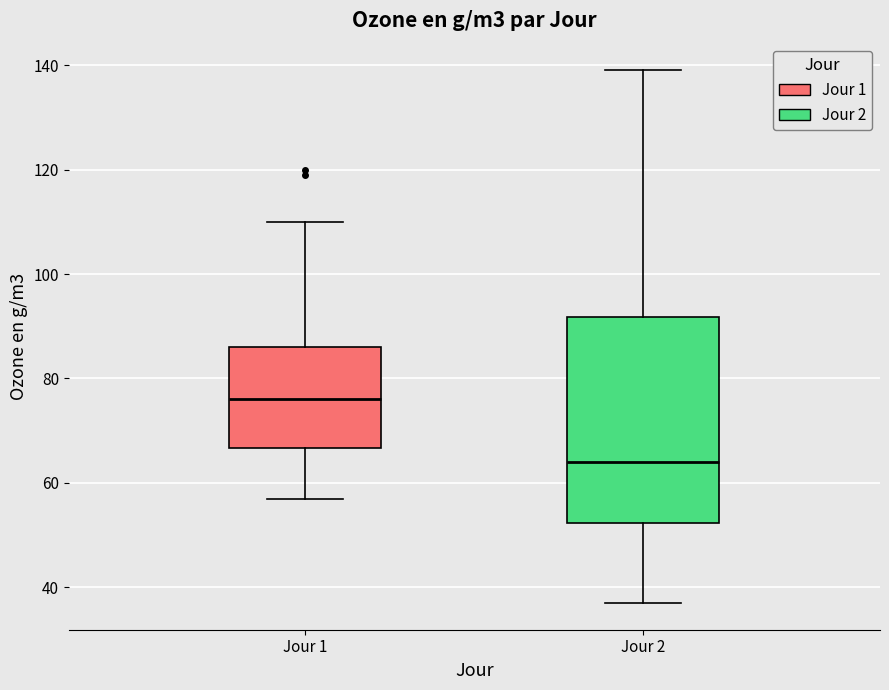

Comparing the boxes themselves (not the whiskers), which one is the tallest?

Jour 2